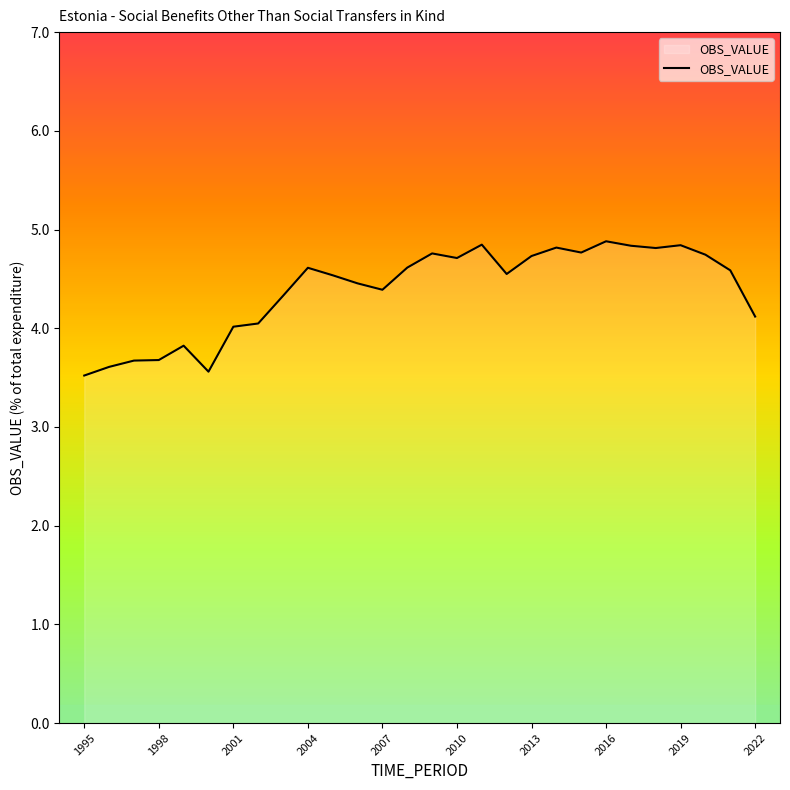

What is the difference between the maximum and minimum values?

1.4